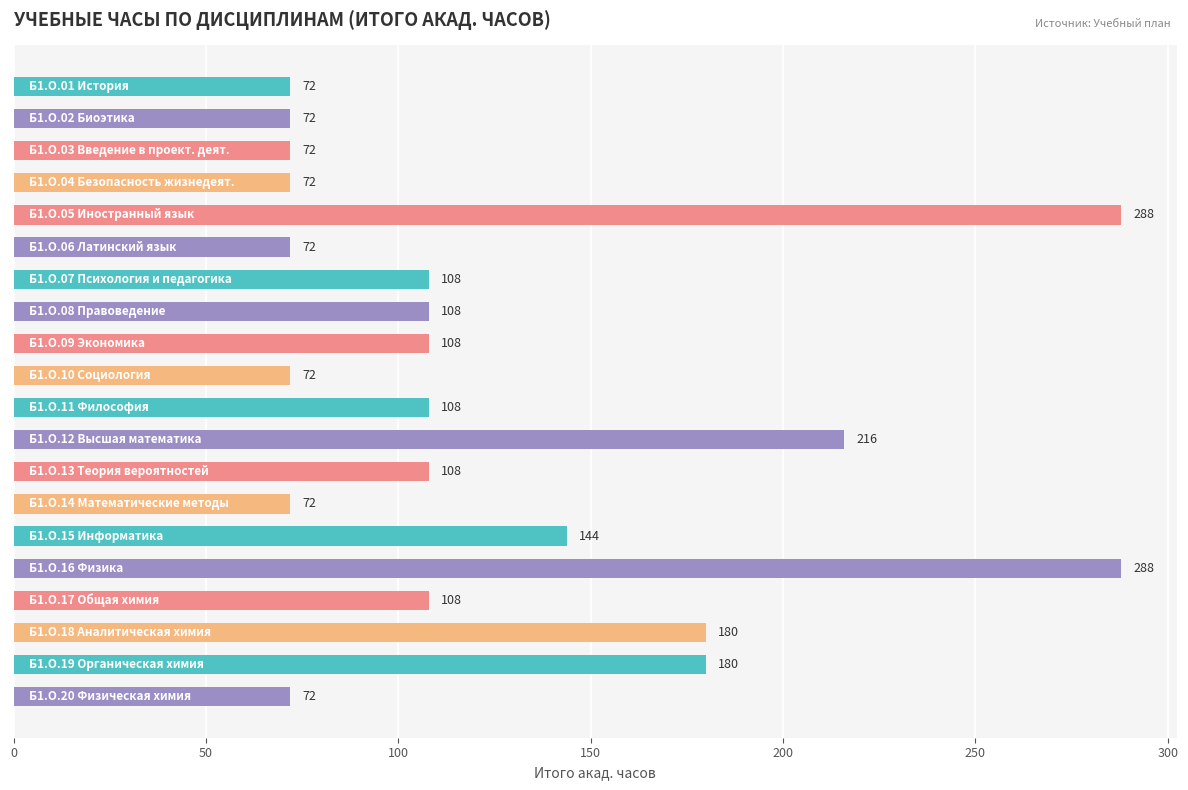

What is the minimum value shown in the chart?

72